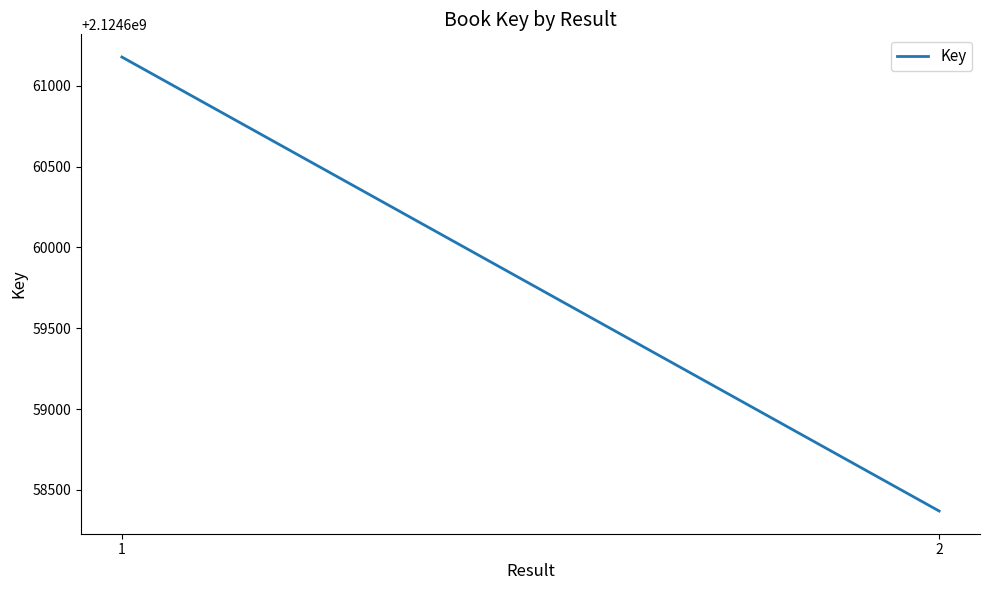

At which category does the chart reach its peak across all series?

1